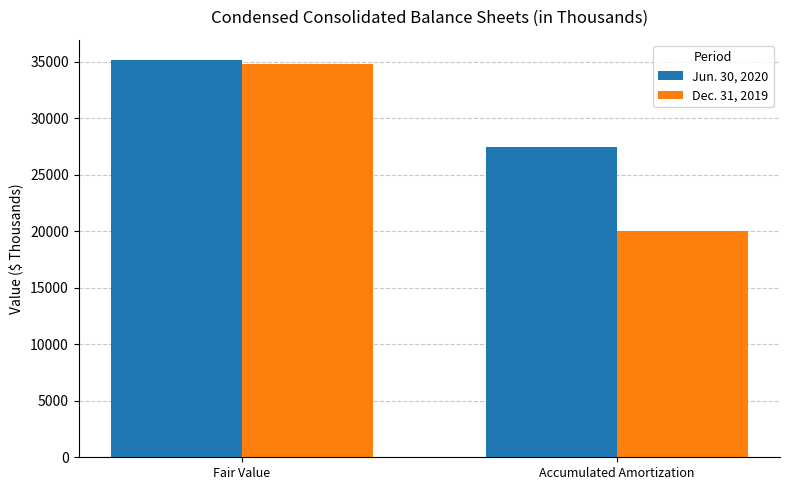

How many bars are there in each group?

2